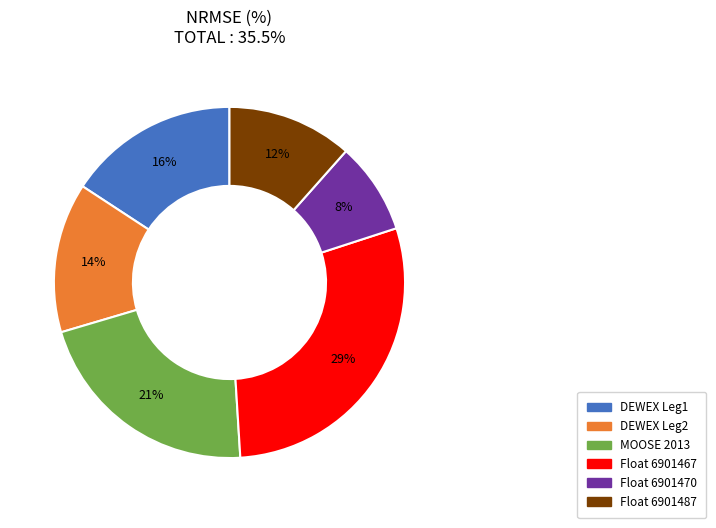

Combined, do DEWEX Leg2 and Float 6901470 account for over 50%?

No